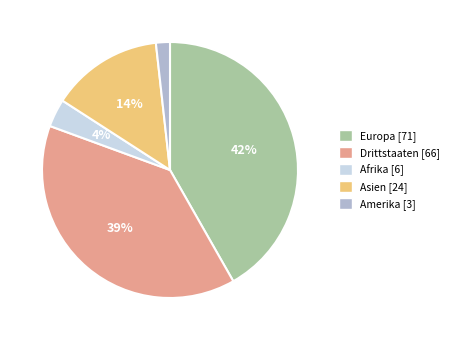

Which slice is the largest?

Europa